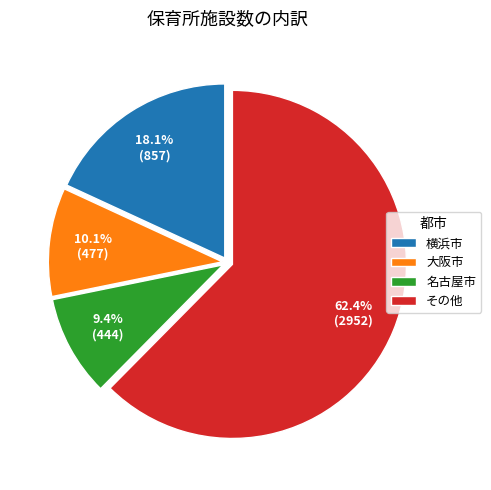

Which has a higher value, その他 or 名古屋市?

その他